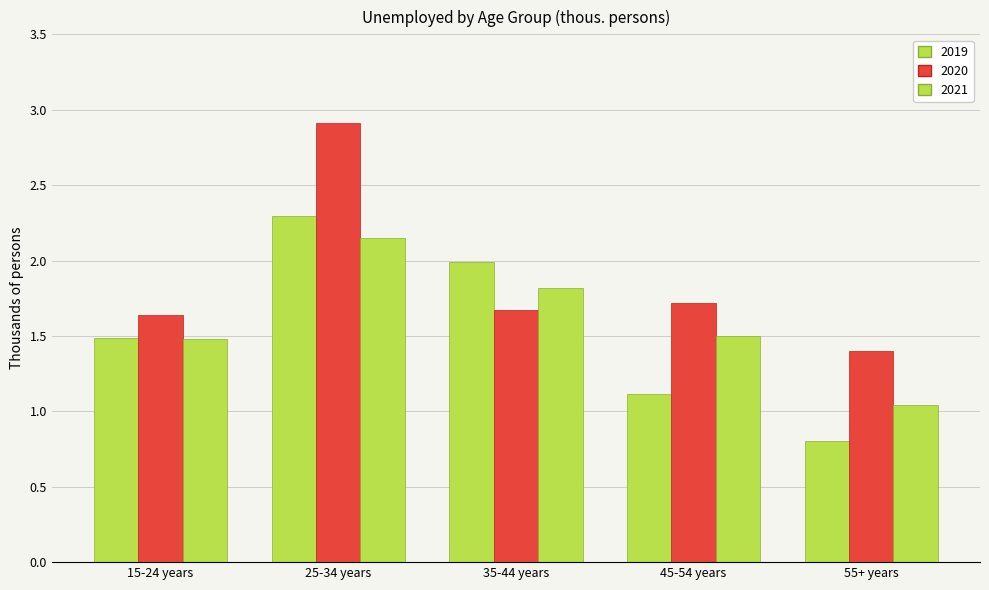

Are the bars grouped side by side (vs. stacked)?

Yes